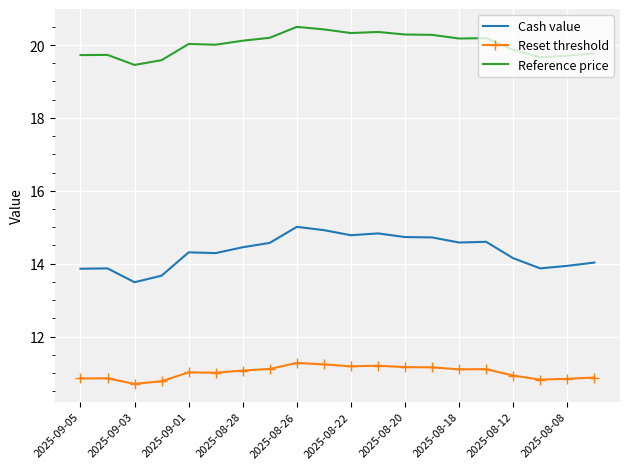

Which series has the largest range (max minus min)?

Cash value